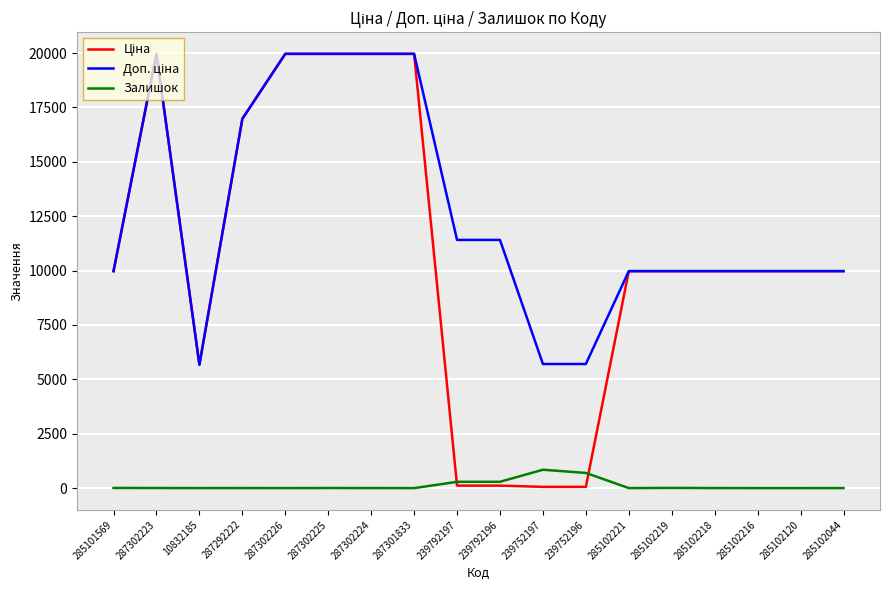

The Залишок series shows 7.0 at 285101569. True or false?

True